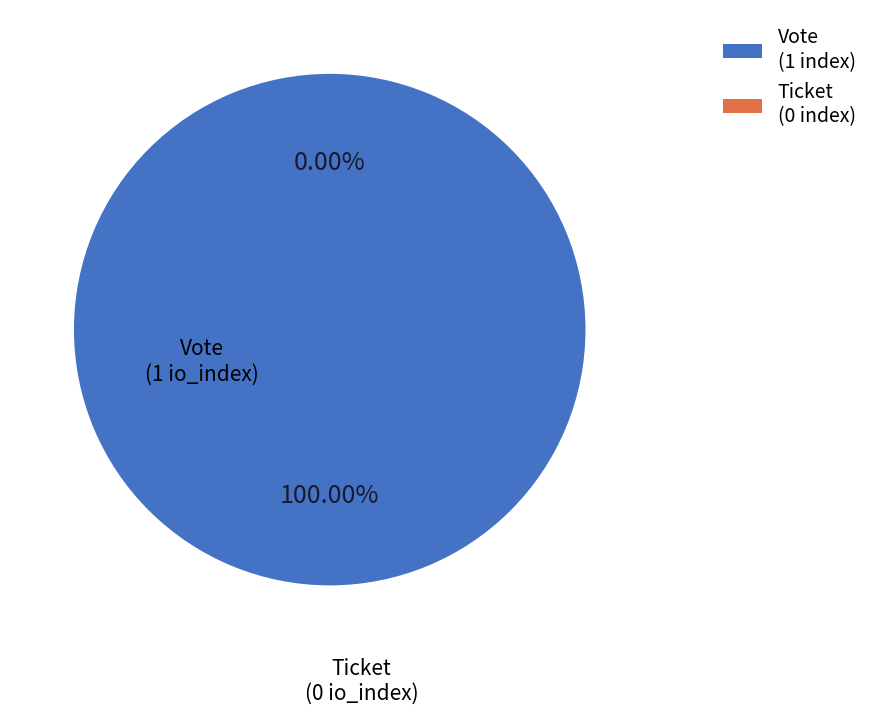

Between Vote and Ticket, which is larger?

Vote